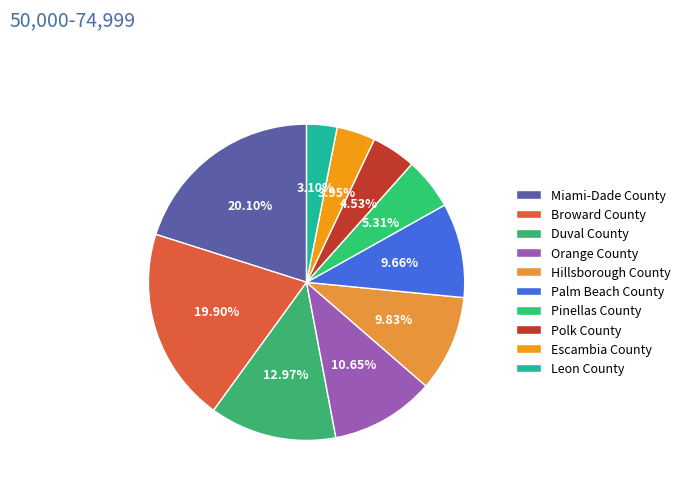

Does Duval County represent more than half of the total?

No